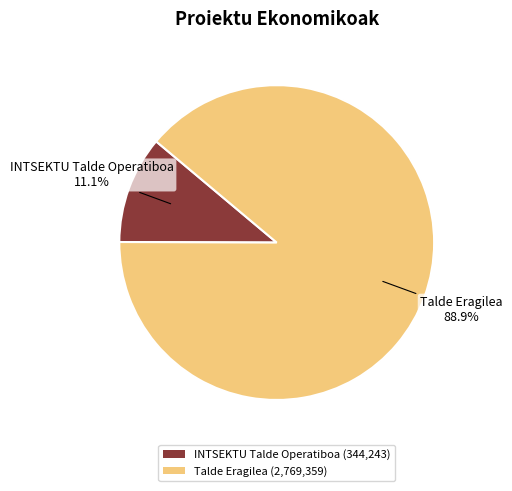

What is the total percentage of Talde Eragilea and INTSEKTU Talde Operatiboa?

100.0%